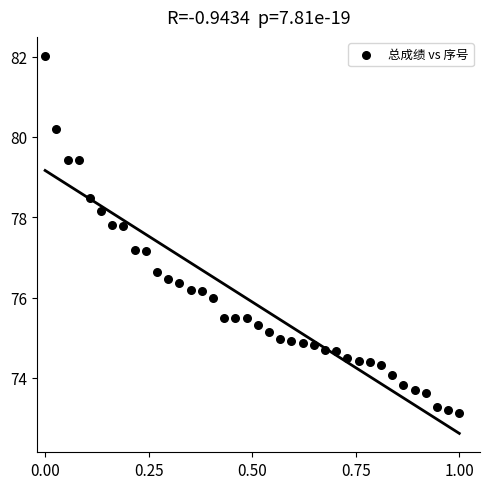

What is the range of X values (max minus min)?

1.0